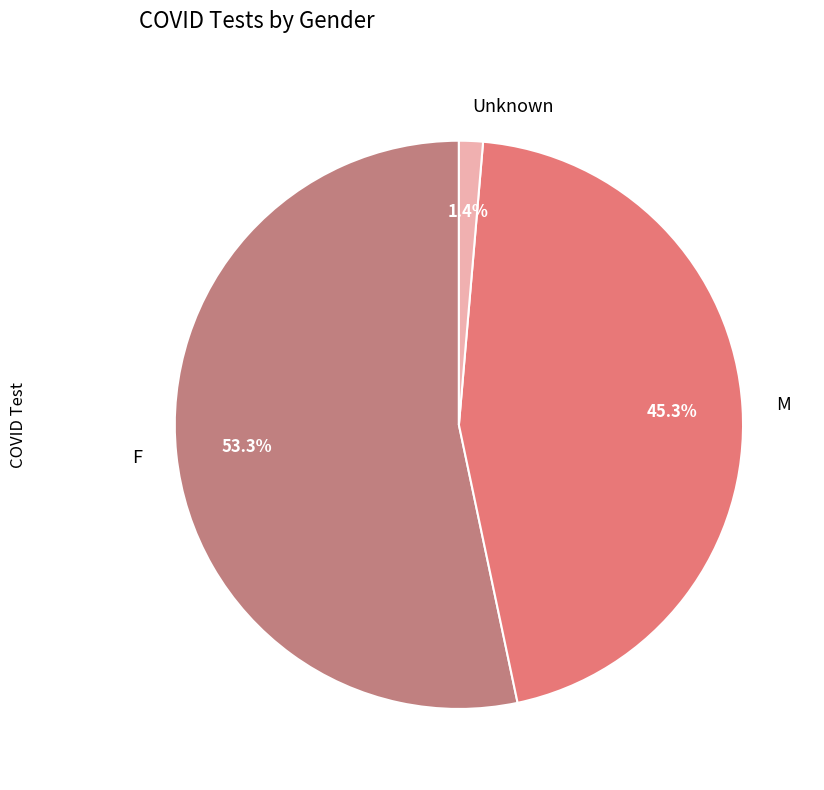

Is it true that F is 53% of the pie?

True